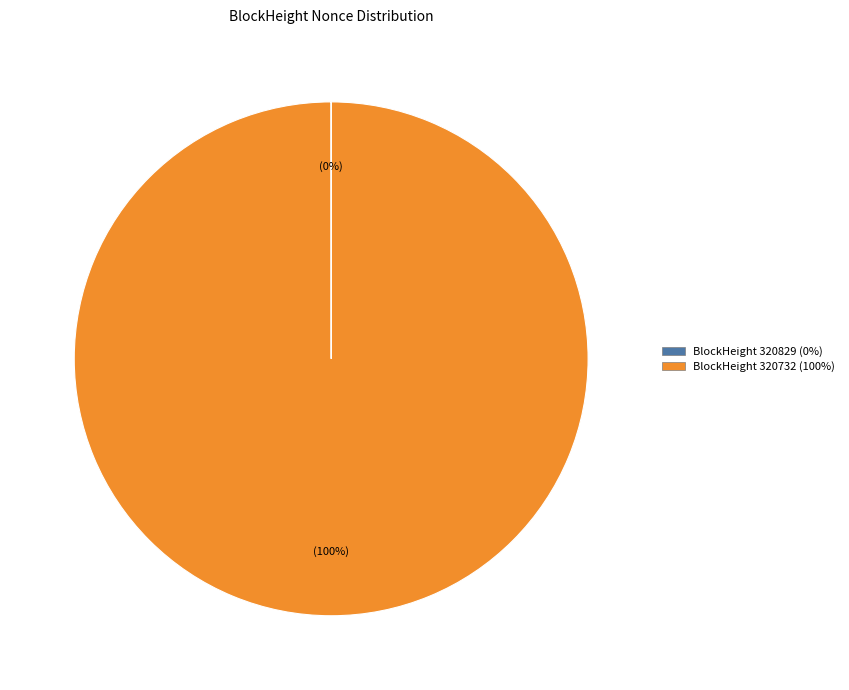

Is there a majority slice in this chart?

Yes